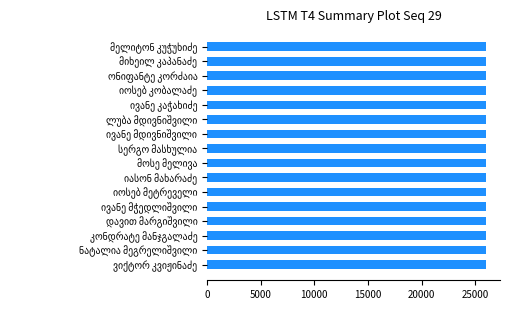

What is the value of the 9th bar from the top?

26008